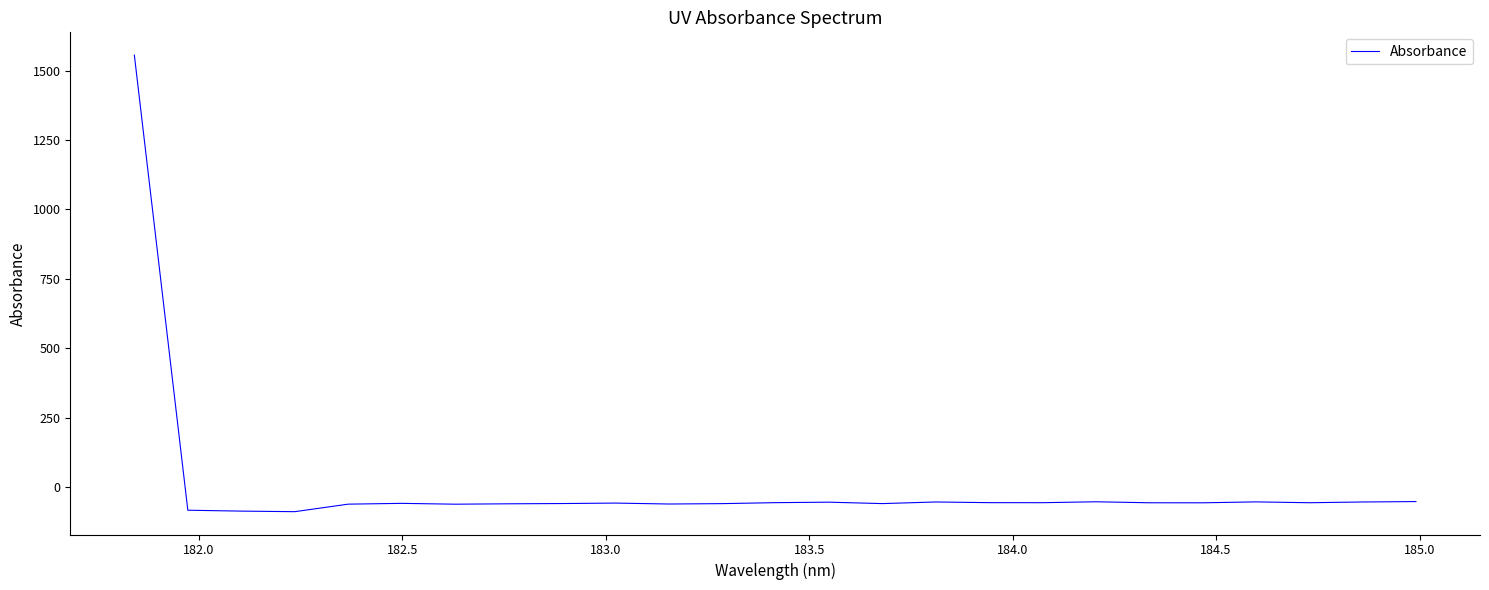

What is the maximum value shown in the chart?

1555.4